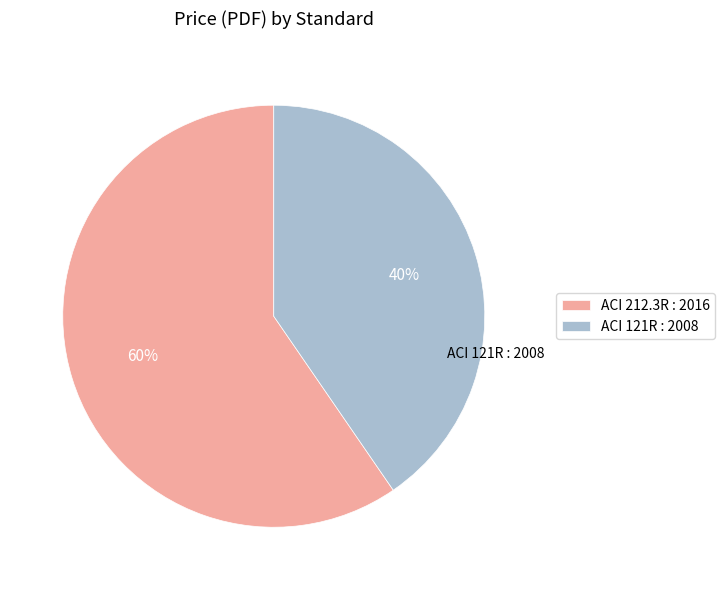

Count the number of slices in the pie.

2